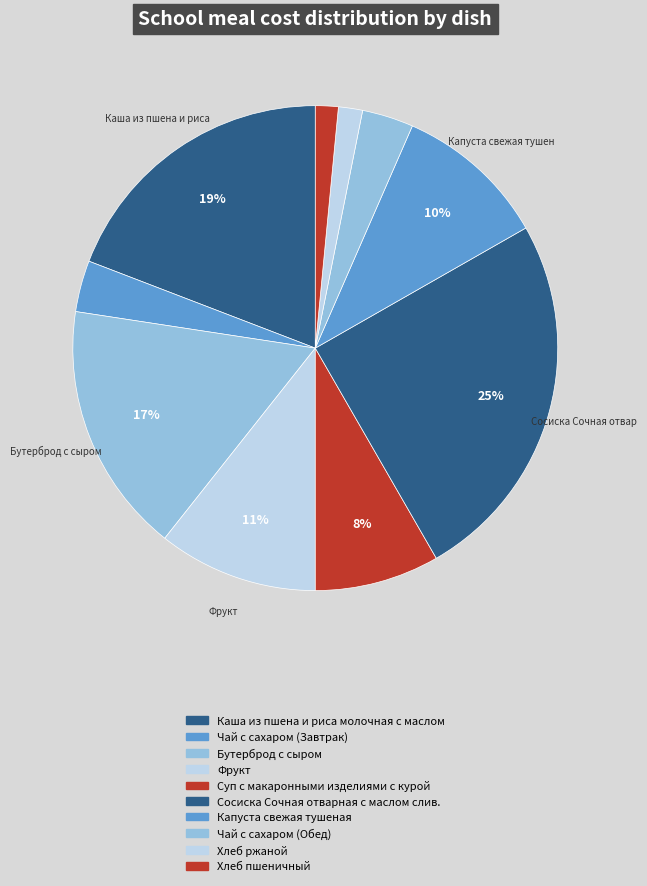

What is the change in value from Сосиска Сочная отварная с маслом слив. to Хлеб ржаной?

-33.4